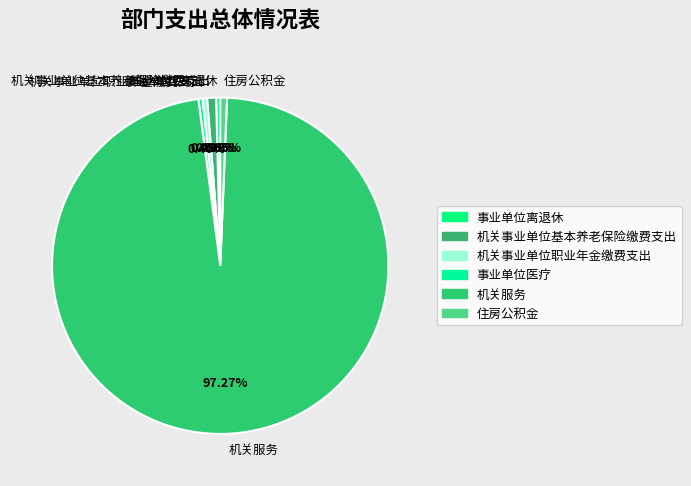

What percentage is the 机关事业单位基本养老保险缴费支出 slice, to the nearest percent?

1%